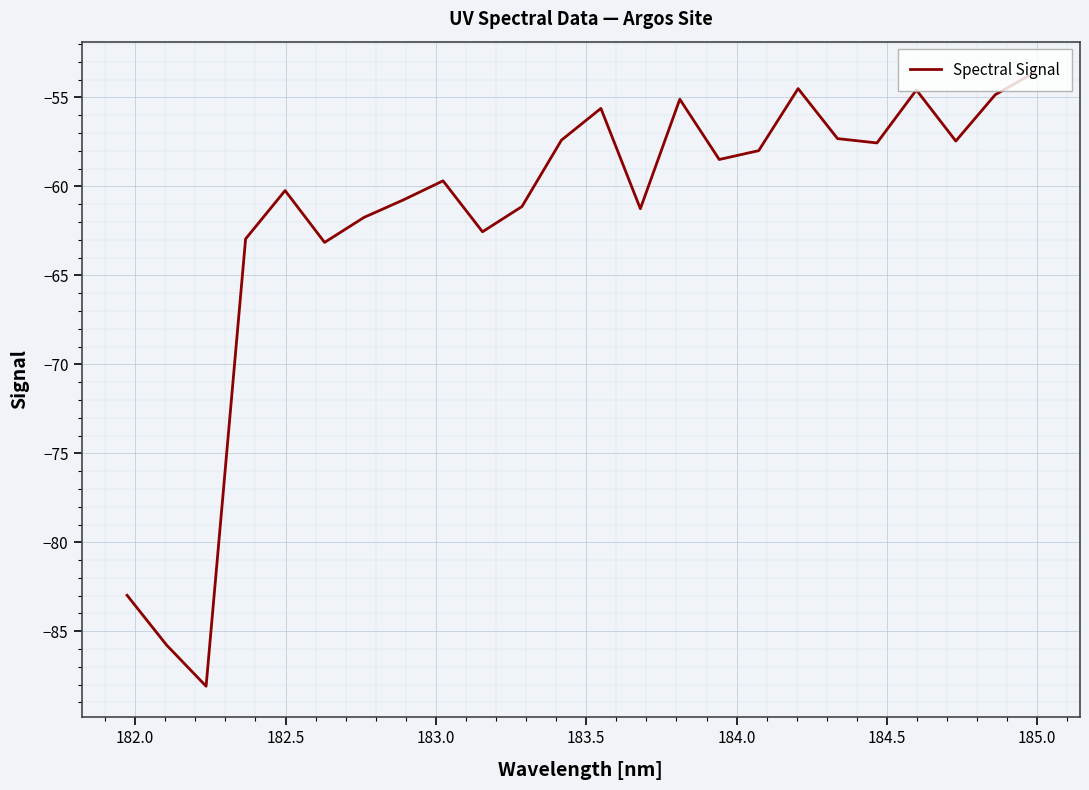

What is the minimum value shown in the chart?

-88.1